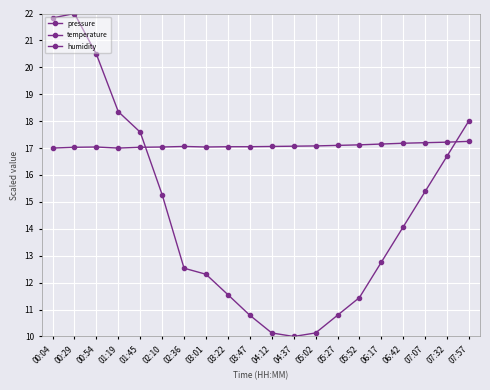

What is the difference between the second highest and second lowest values in the humidity series?

0.4